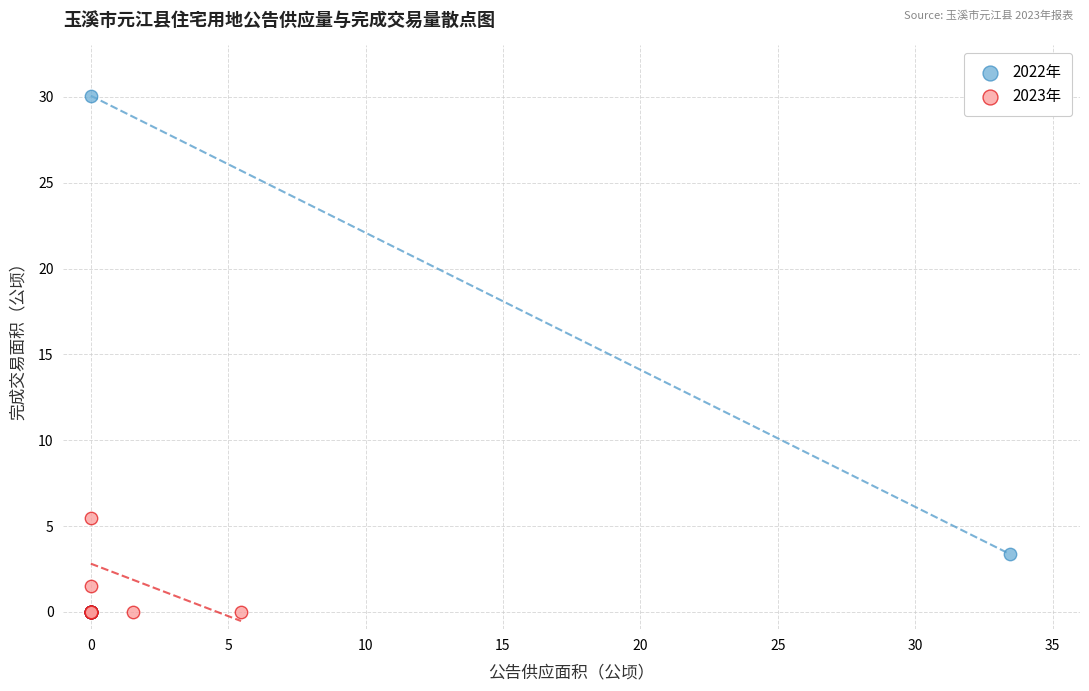

Which series has the widest spread of Y values?

2022年